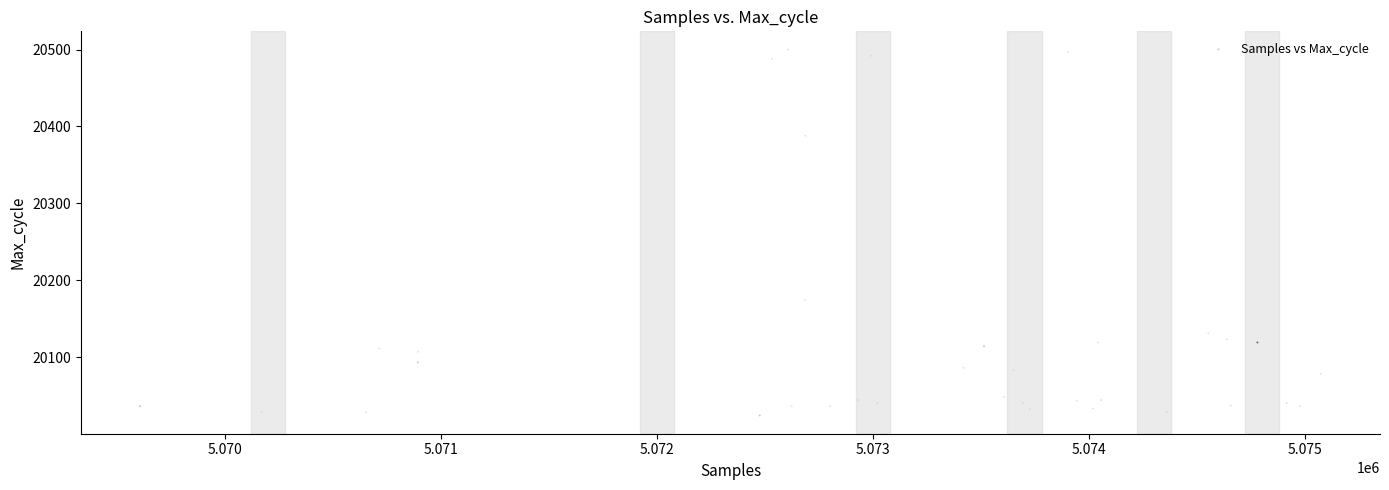

What is the range of X values (max minus min)?

5464